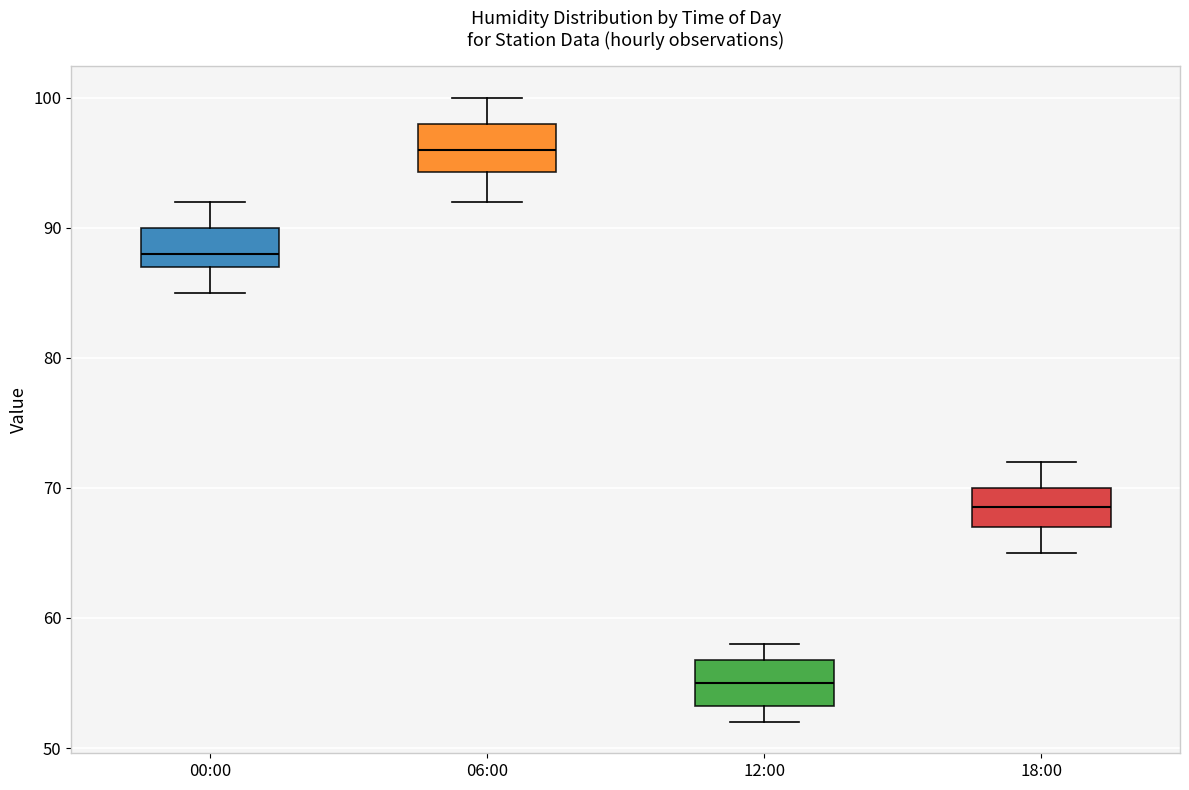

Reading left to right, transcribe this box plot: for each box, give where its median line is, the range the box spans, and where its two whiskers end, as read against the y-axis. The values are not printed on the chart, so give them approximately, as read against the axis.

00:00: median 88, box 87 to 90, whiskers 85 to 92
06:00: median 96, box 94 to 98, whiskers 92 to 100
12:00: median 55, box 53 to 57, whiskers 52 to 58
18:00: median 69, box 67 to 70, whiskers 65 to 72